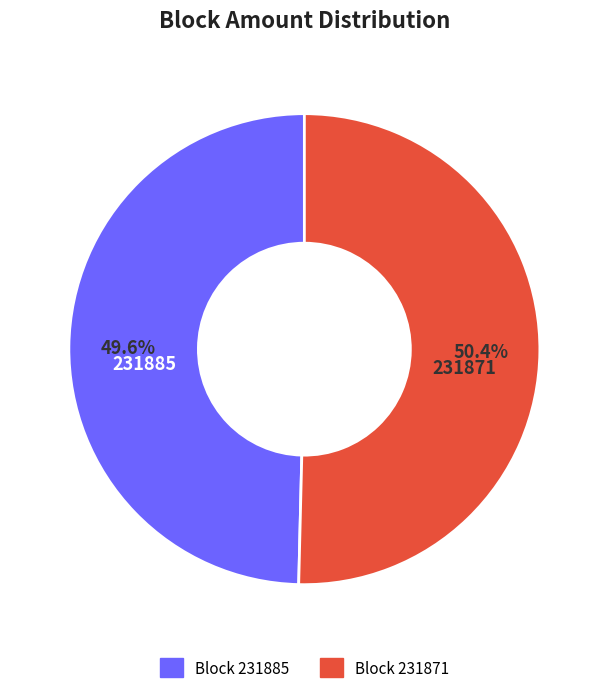

What is the total percentage of 231885 and 231871?

100.0%